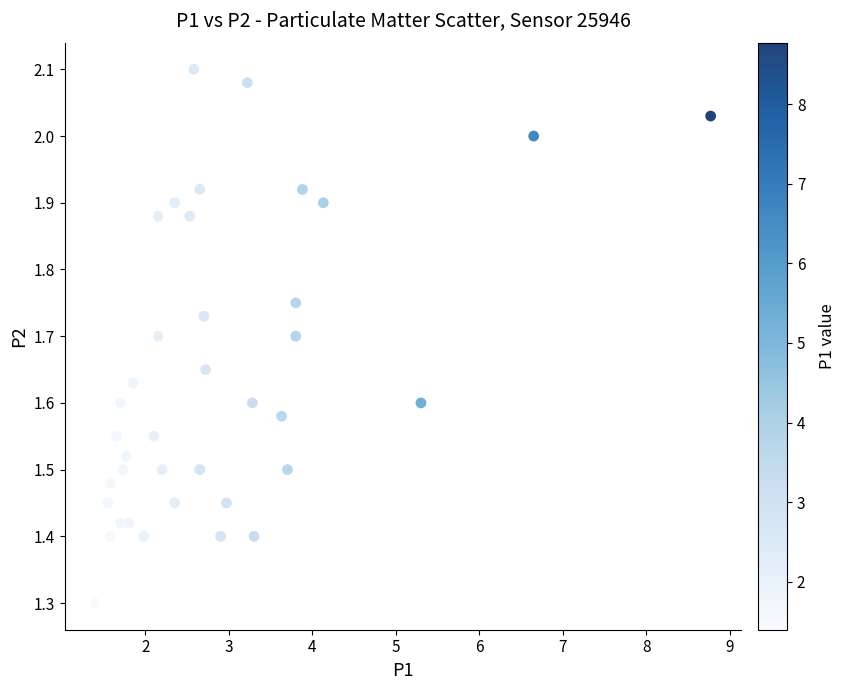

What Y value in the scatter plot is closest to 1?

1.3